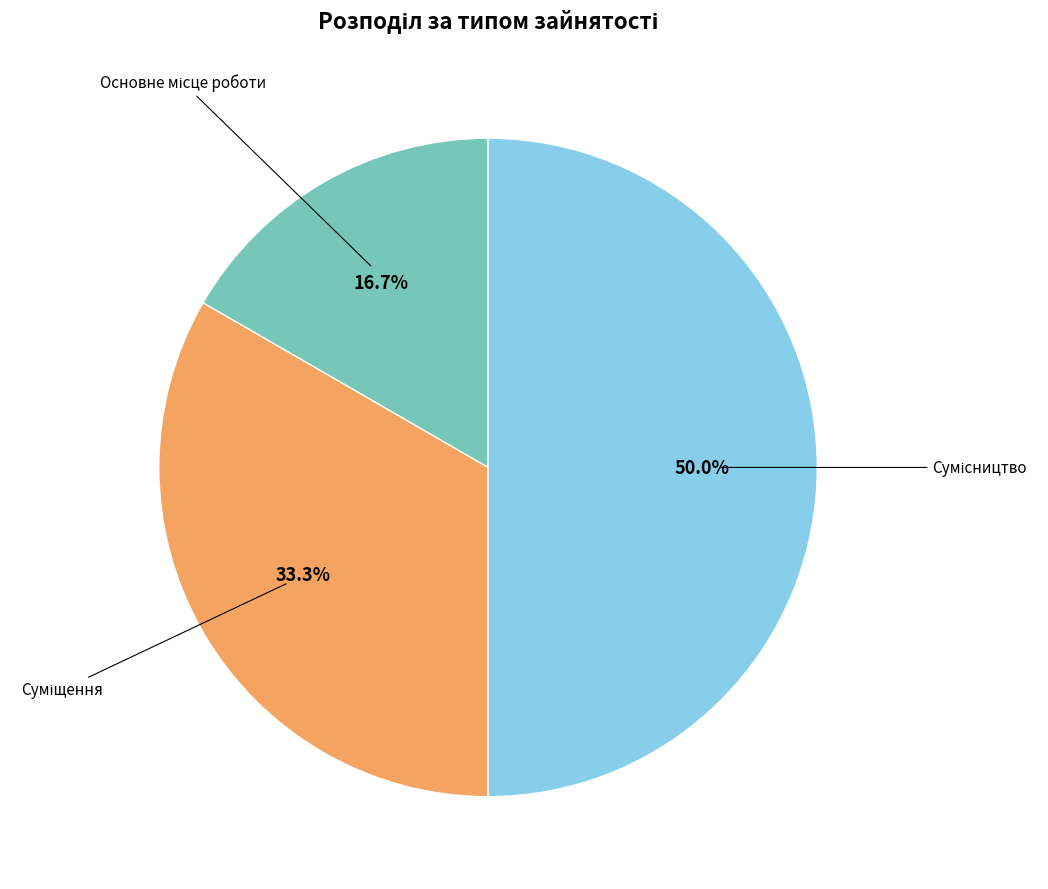

What is the largest slice in the pie chart?

Сумісництво